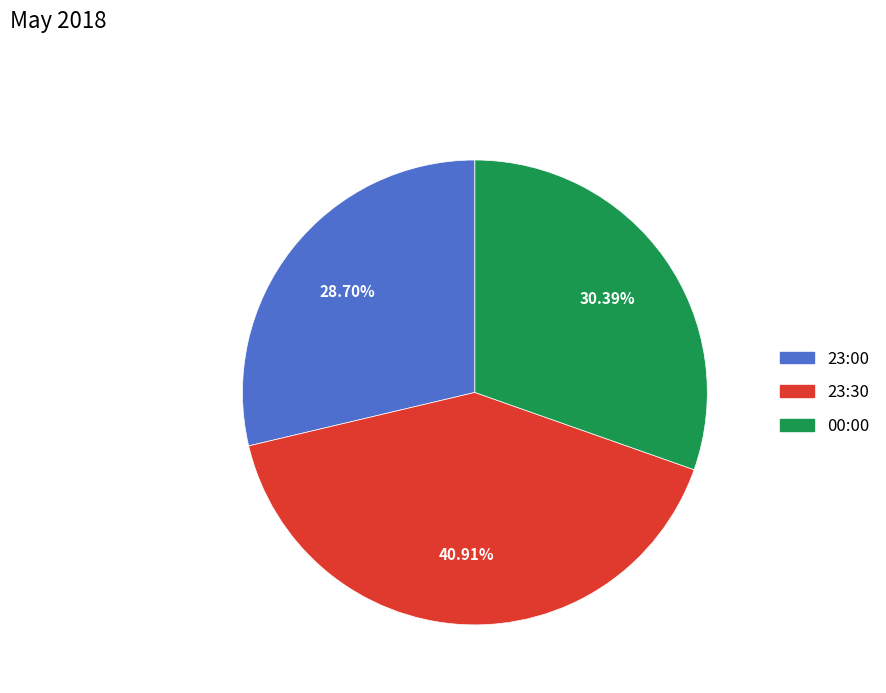

Combined, do 23:30 and 23:00 account for over 50%?

Yes